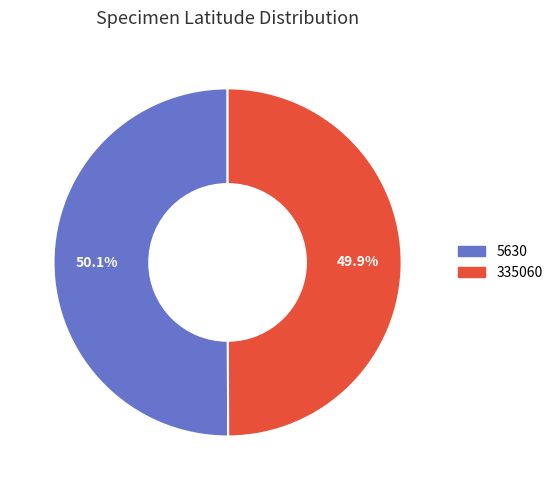

What is the ratio of the value at 5630 to the value at 335060?

1.0